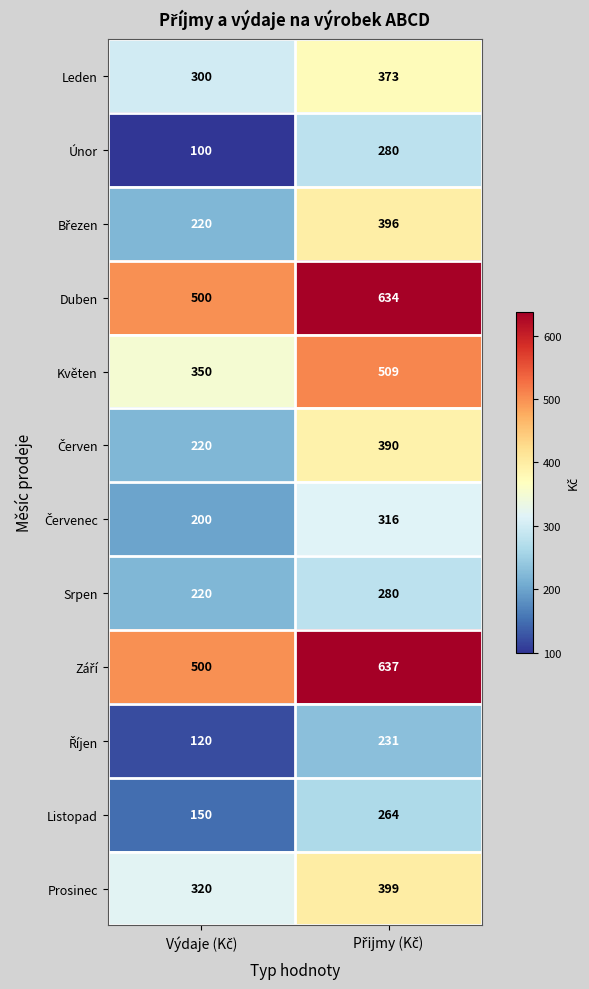

What is the difference between the maximum and minimum values in the Leden series?

73